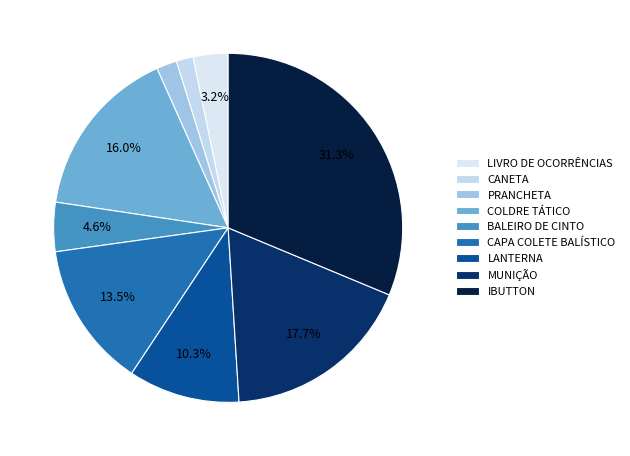

Count the number of slices in the pie.

9